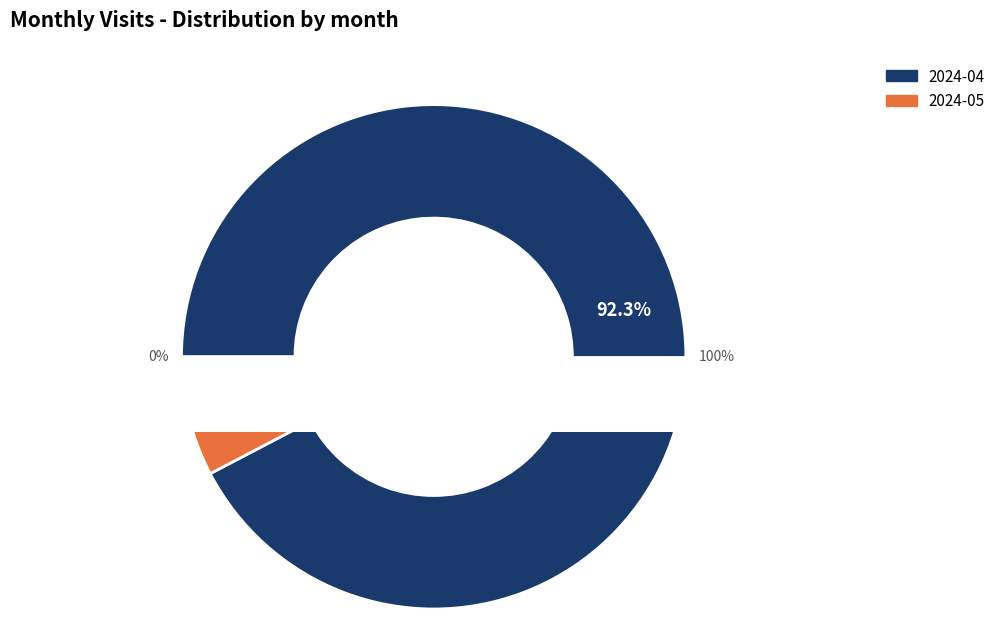

Between 2024-04 and 2024-05, which is larger?

2024-04